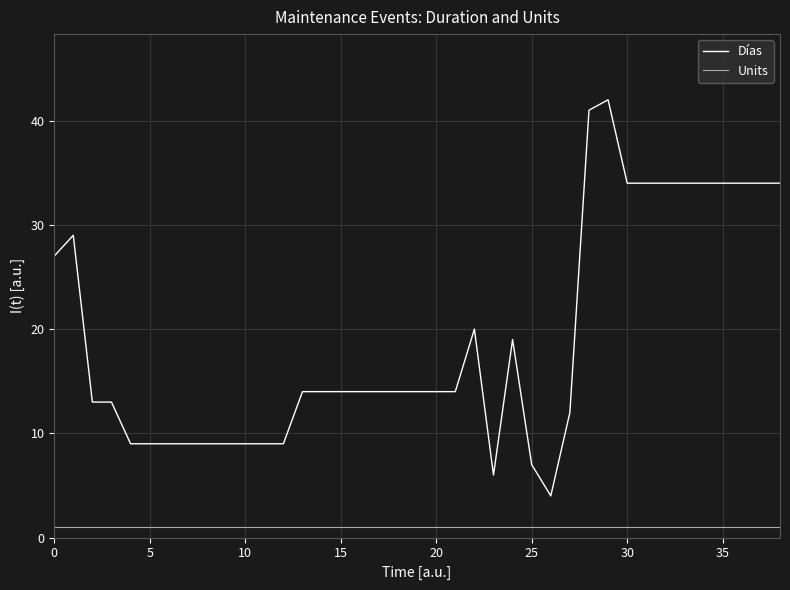

What is the maximum value shown in the chart?

42